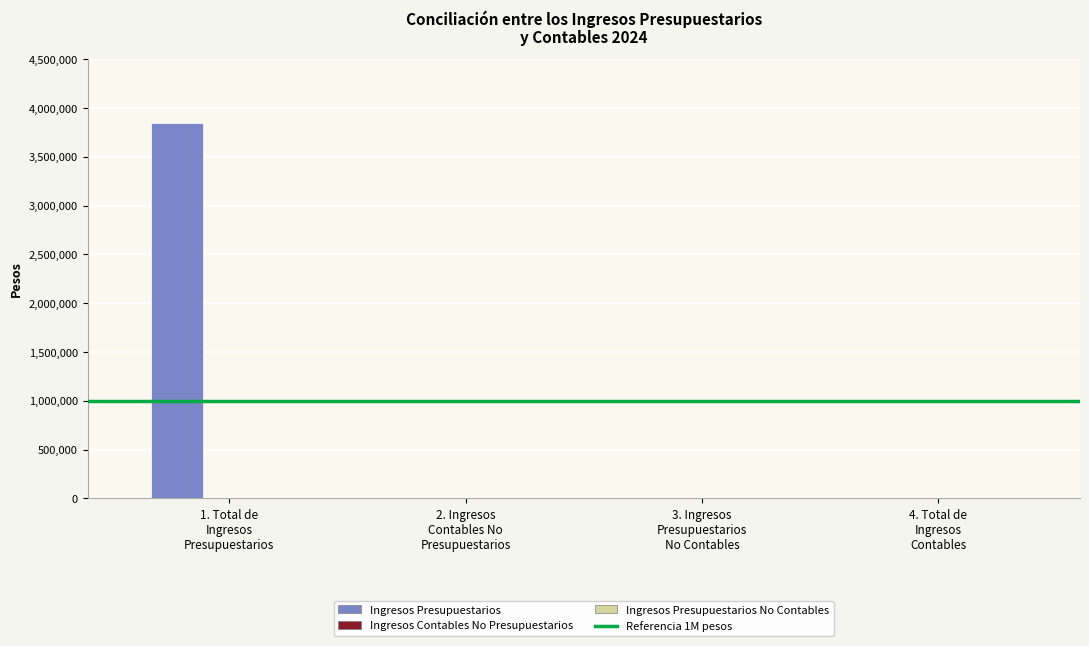

What is the sum of all values?

3849998